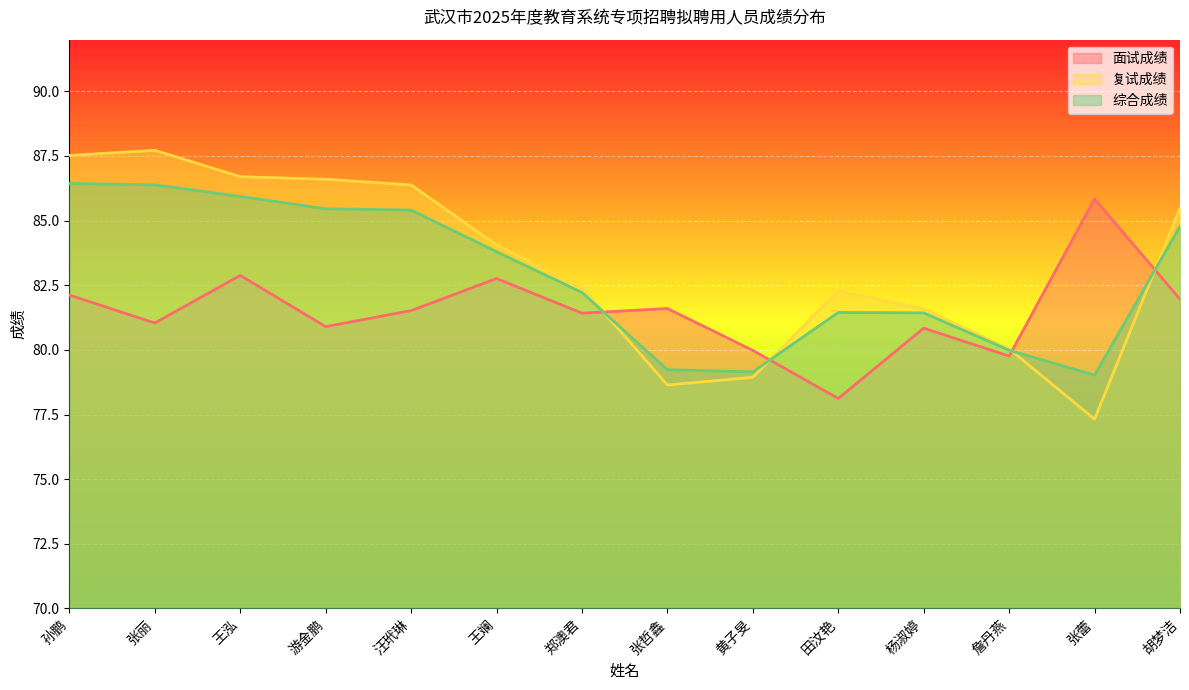

What is the total value across all series at 詹丹燕?

239.8